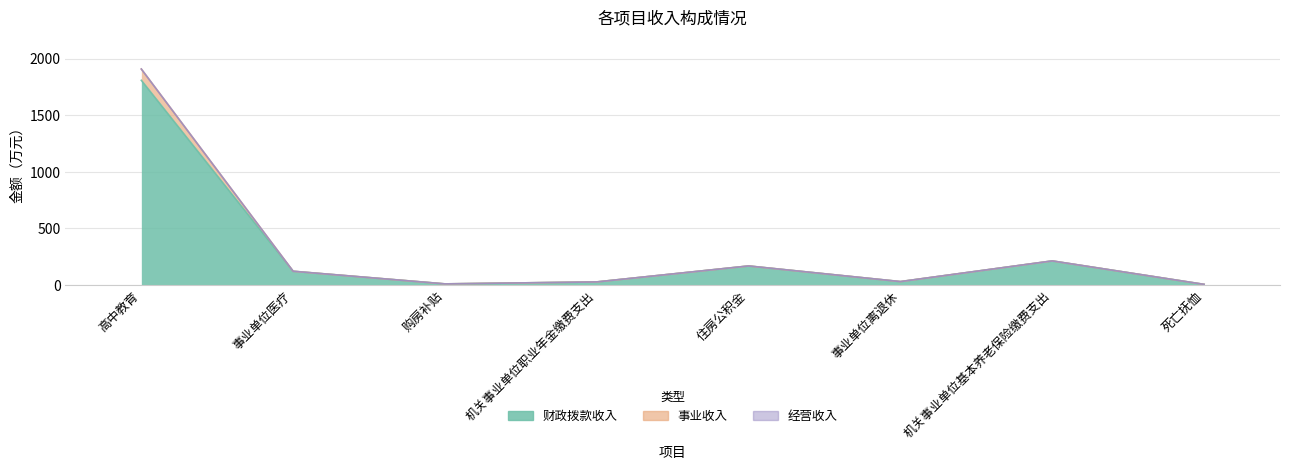

True or false: 财政拨款收入 and 事业收入 intersect in this chart.

False